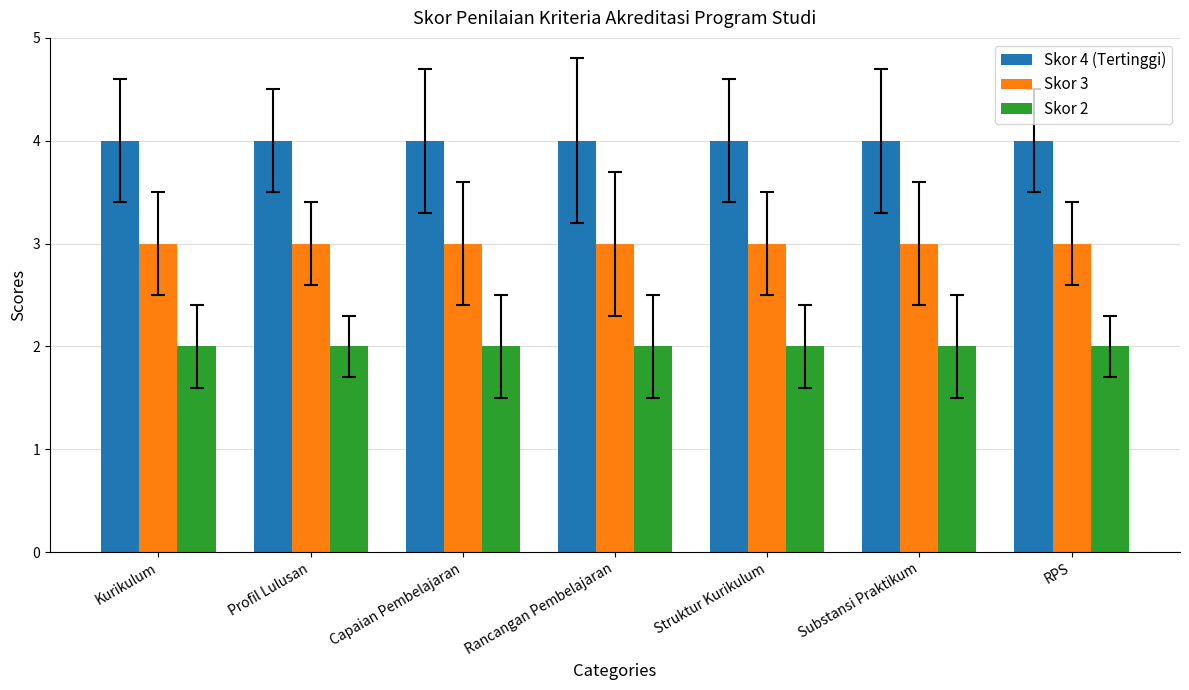

List the series in order of their peak value, highest first.

Skor 4 (Tertinggi), Skor 3, Skor 2